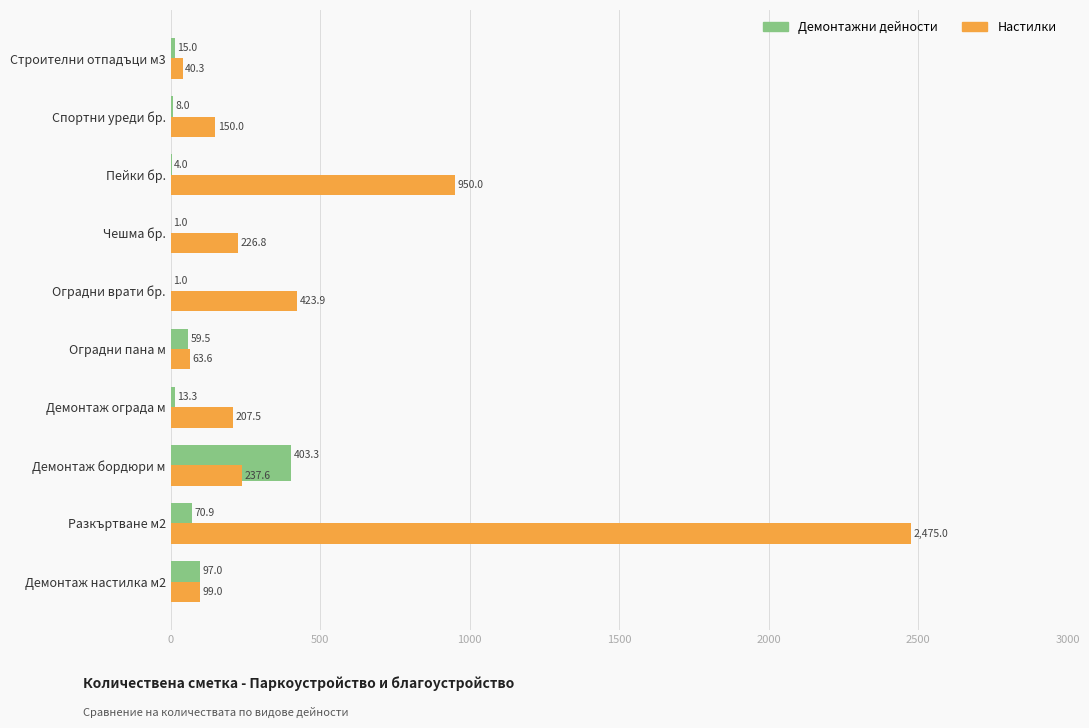

How many values in the Демонтажни дейности series are below 15?

5